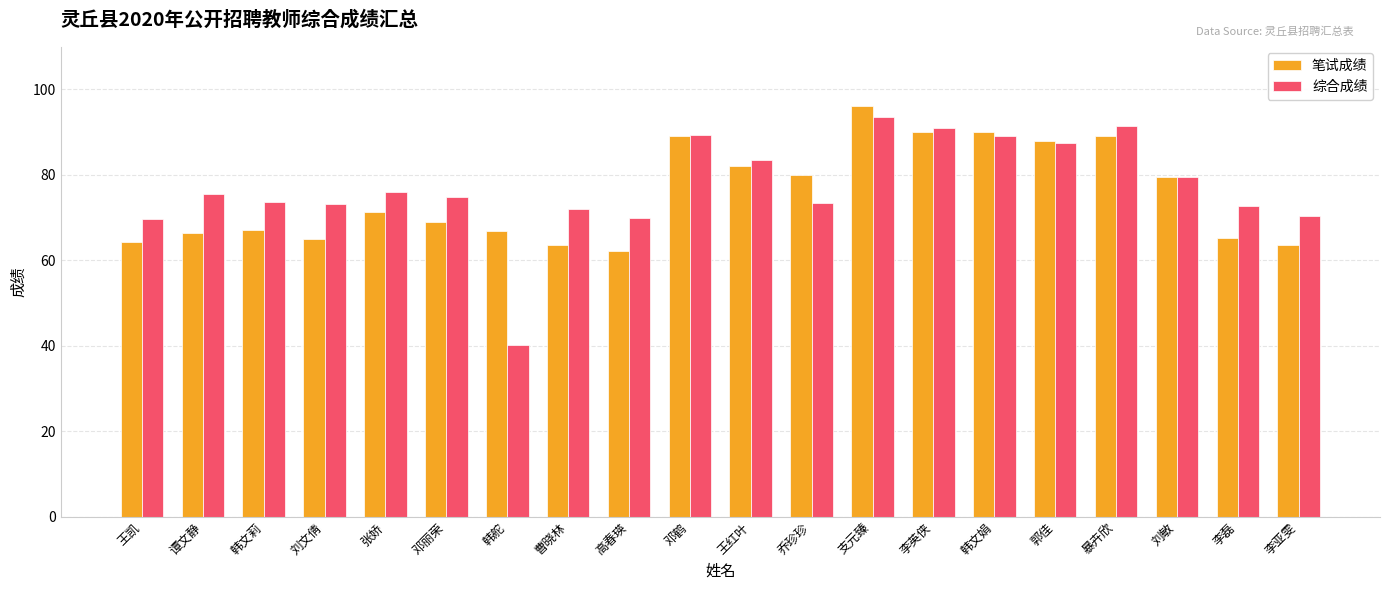

What is the sum of all 笔试成绩 values?

1508.0